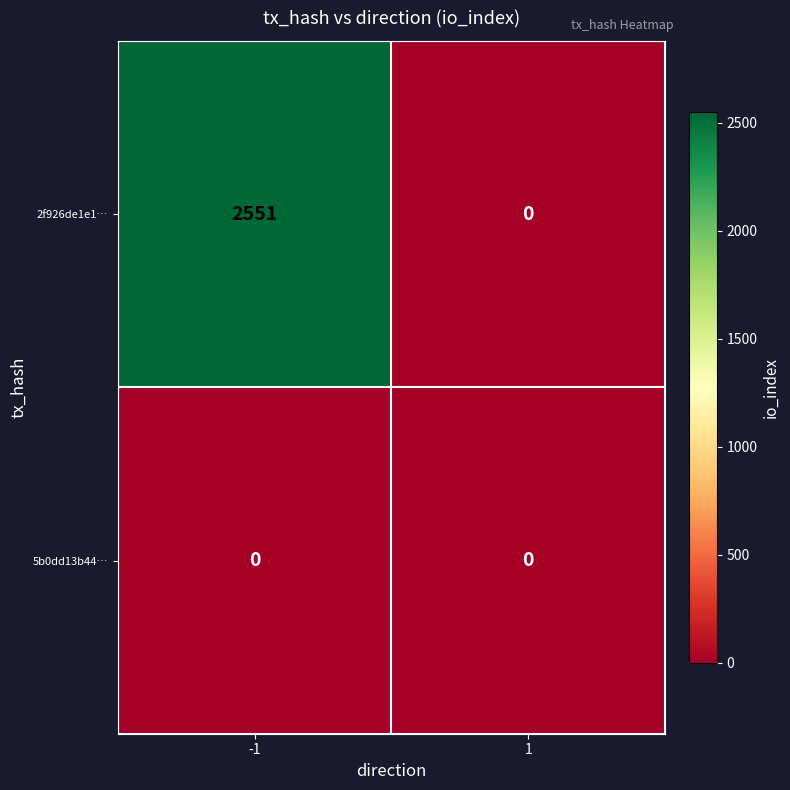

List the series in order of their overall mean, highest first.

2f926de1e1…, 5b0dd13b44…